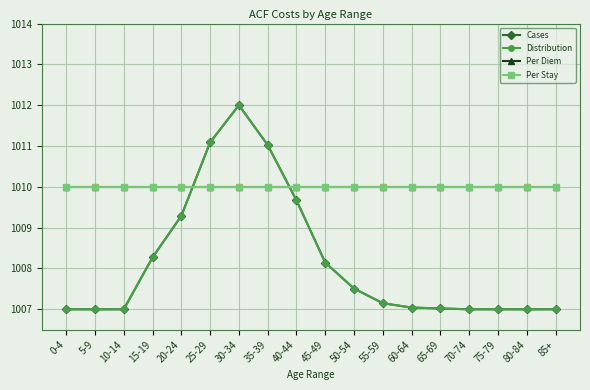

Does the chart have visible grid lines?

Yes